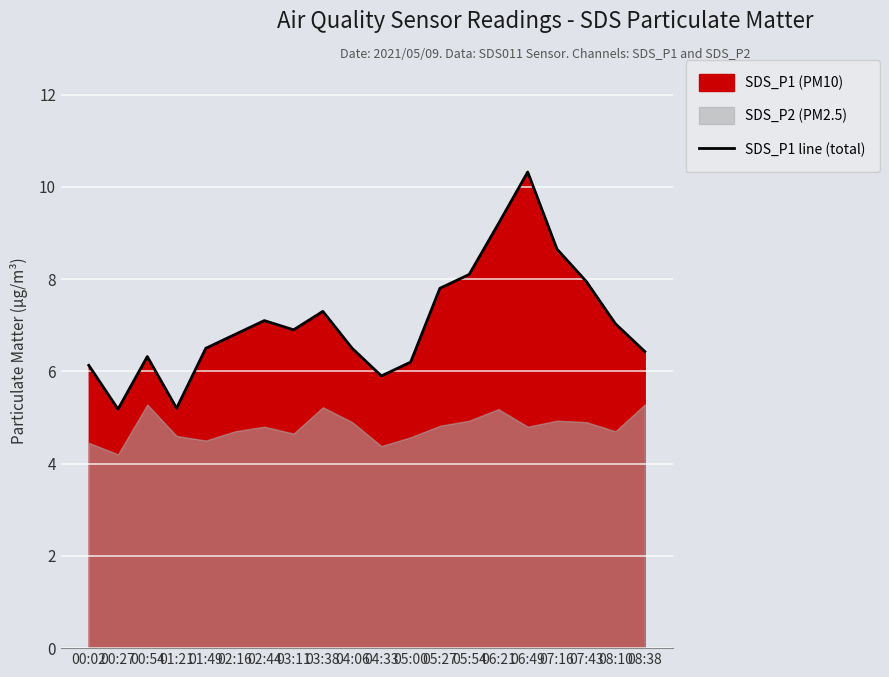

Reading left to right, extract all data points from this chart.

00:02=6.1	00:27=5.2	00:54=6.3	01:21=5.2	01:49=6.5	02:16=6.8	02:44=7.1	03:11=6.9	03:38=7.3	04:06=6.5	04:33=5.9	05:00=6.2	05:27=7.8	05:54=8.1	06:21=9.2	06:49=10.3	07:16=8.7	07:43=8.0	08:10=7.0	08:38=6.4